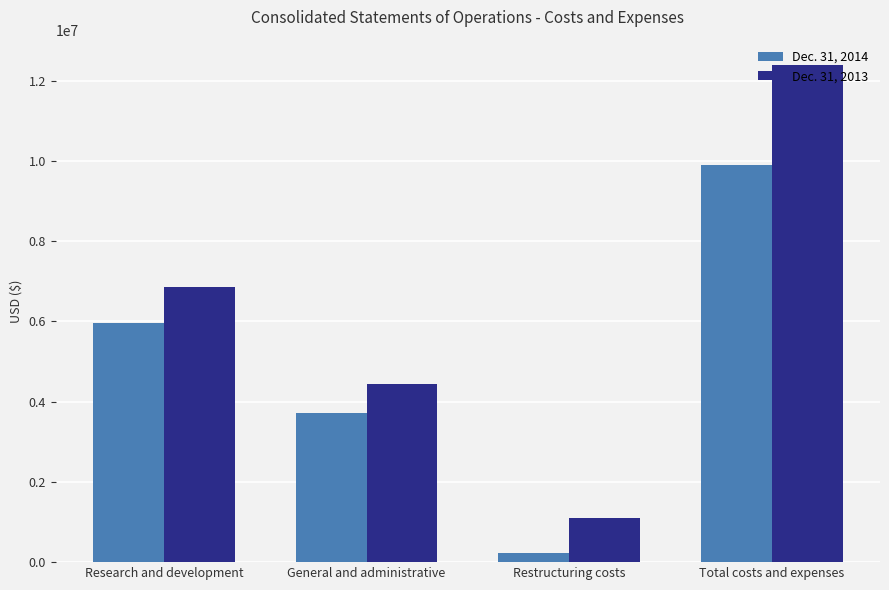

What value does the Dec. 31, 2013 series have at Research and development?

6860163